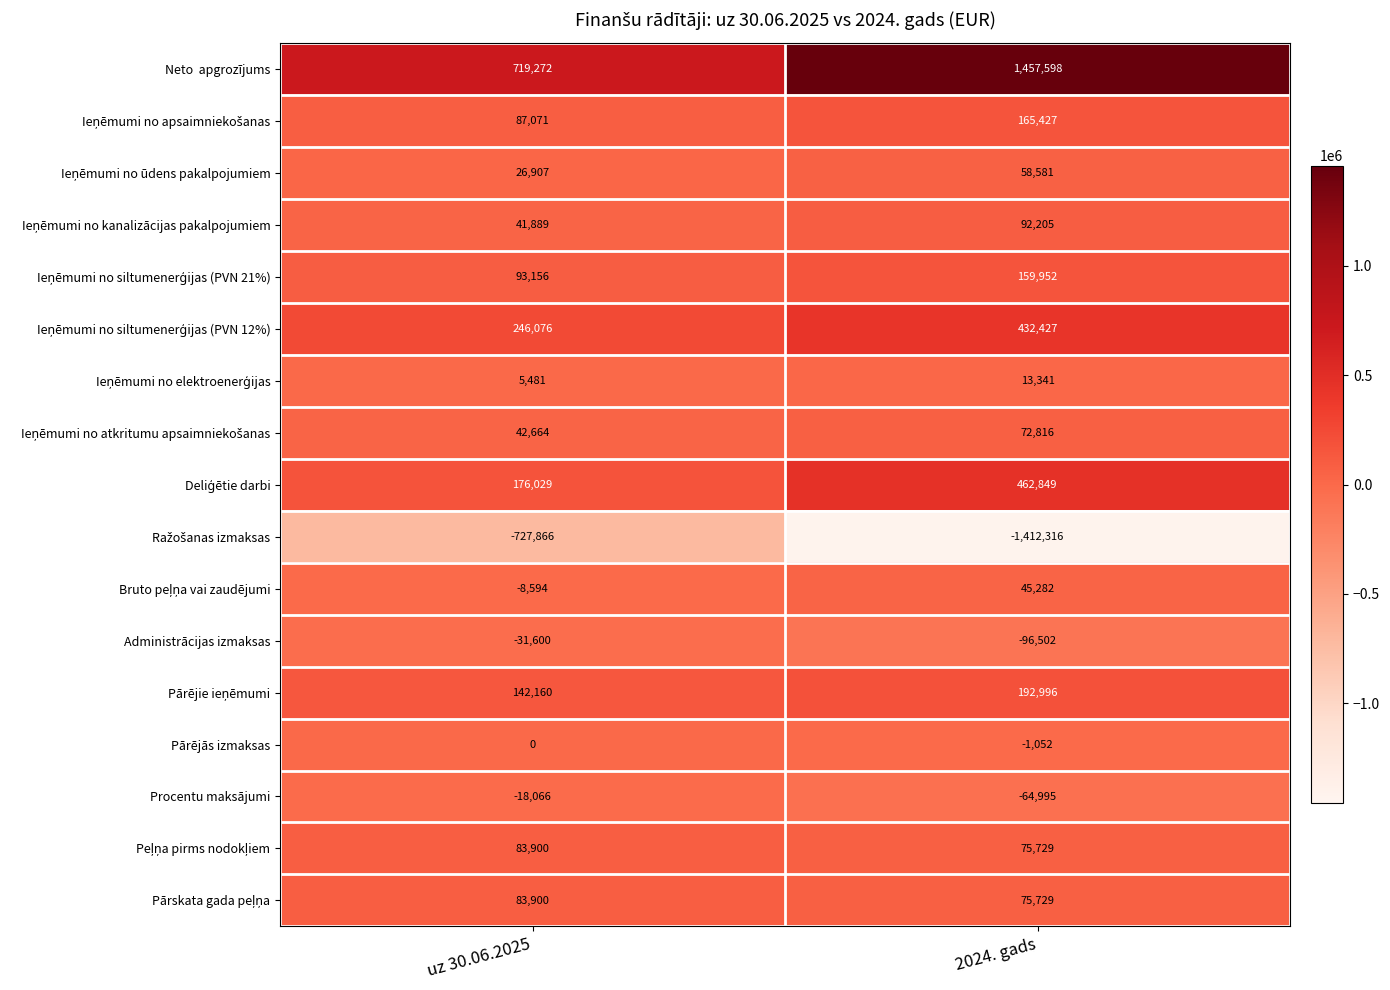

True or false: Pārējās izmaksas has a value of 0 at uz 30.06.2025.

True